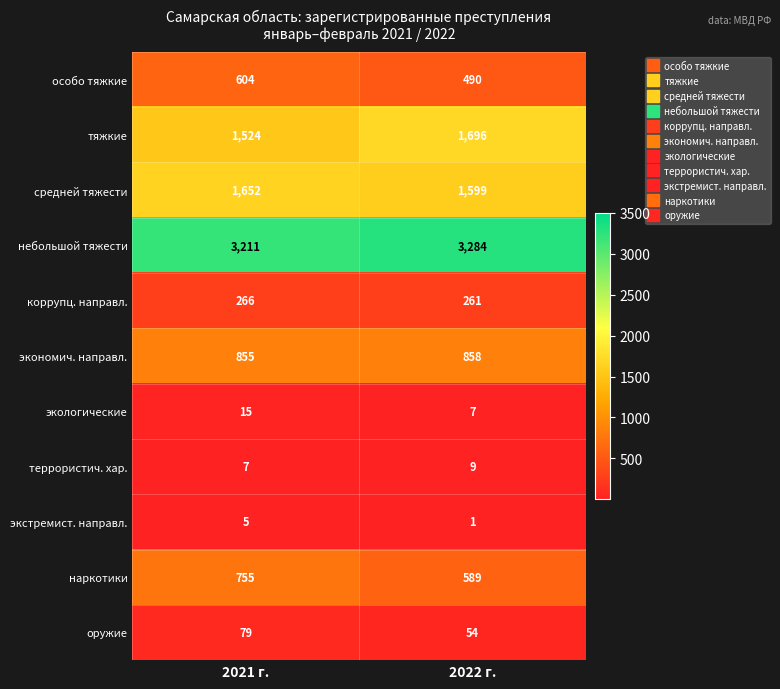

At how many categories does at least one series exceed 670?

2